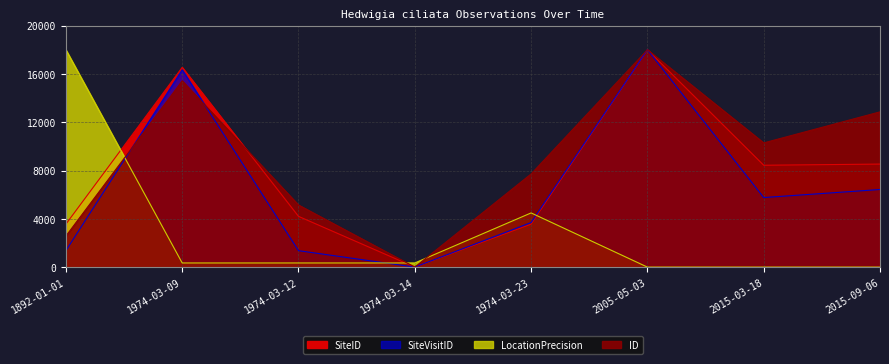

Is the value of SiteID at 2015-03-18 greater than the value of SiteVisitID at 2015-03-18?

Yes